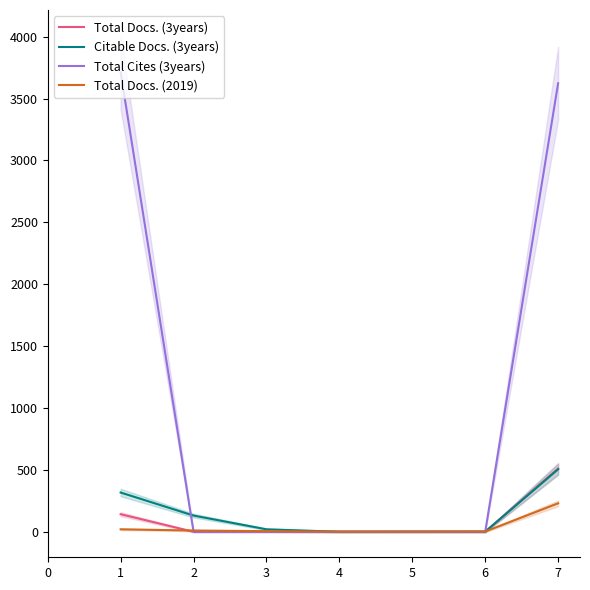

Is the value of Citable Docs. (3years) at 2 greater than the value of Total Cites (3years) at 1?

No